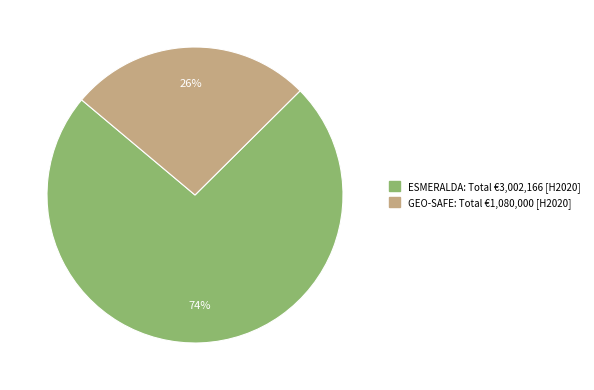

To the nearest percent, what is the average slice percentage?

50%